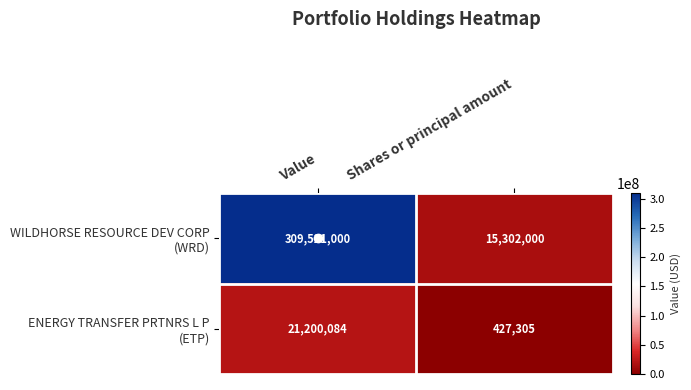

Which label corresponds to the smallest value in the chart?

Shares or principal amount